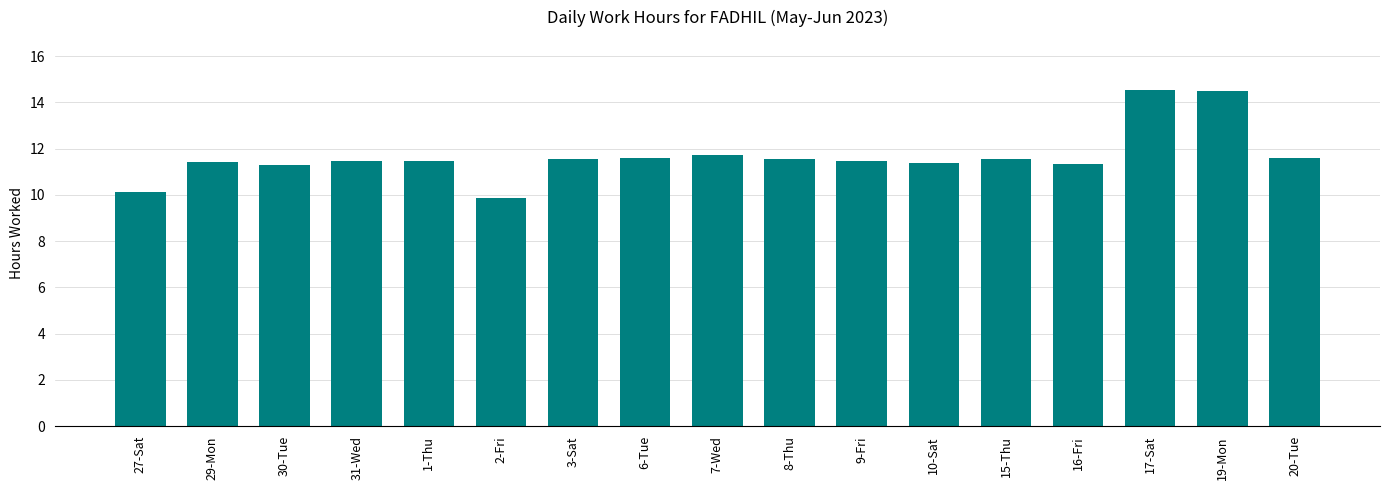

What is the greatest value displayed?

14.5